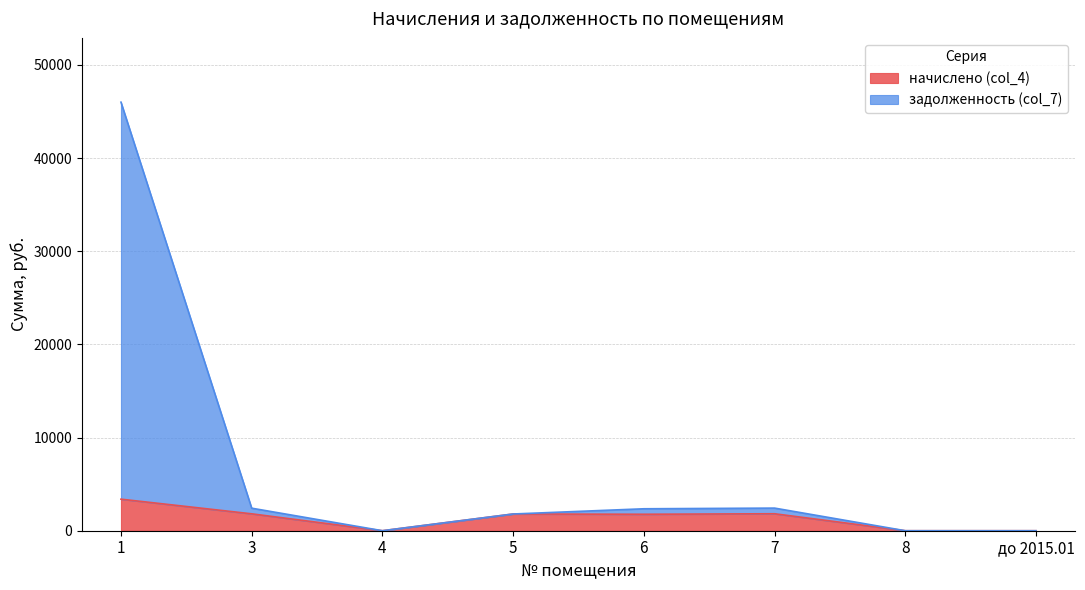

How many data points in начислено (col_4) are less than 1796?

4